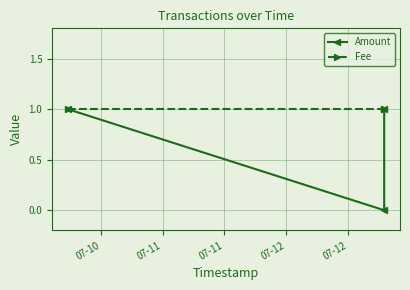

List the labels in order of Fee value, largest first.

07-10, 07-11, 07-11